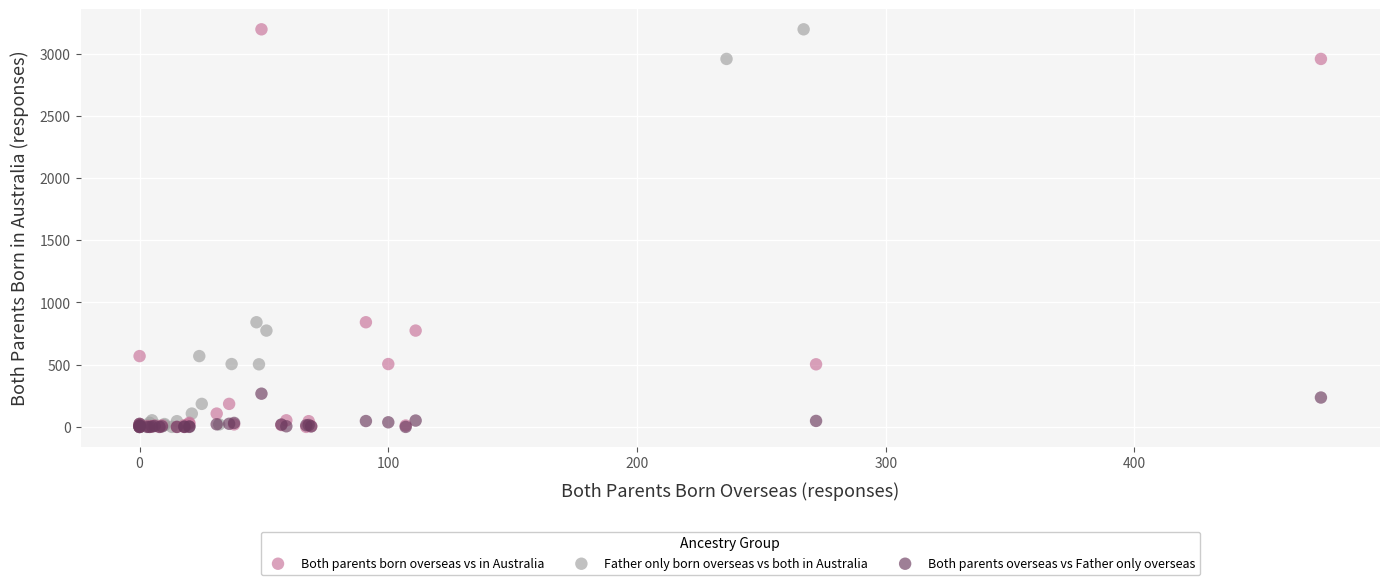

What are all the series names shown in the legend?

Both parents born overseas vs in Australia, Father only born overseas vs both in Australia, Both parents overseas vs Father only overseas